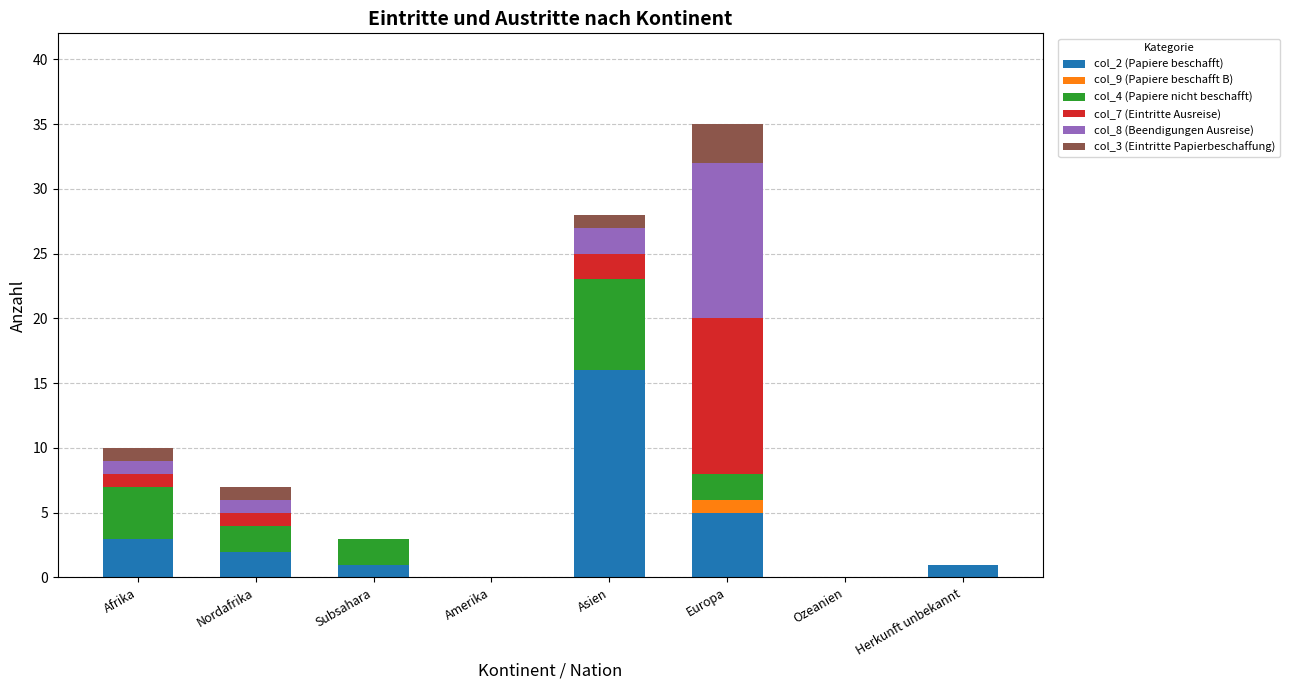

Is it true that col_2 (Papiere beschafft) equals 0 at Ozeanien?

True